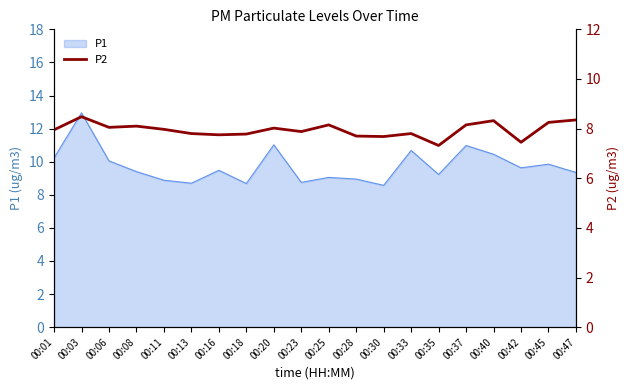

How many lines are shown in the chart?

1